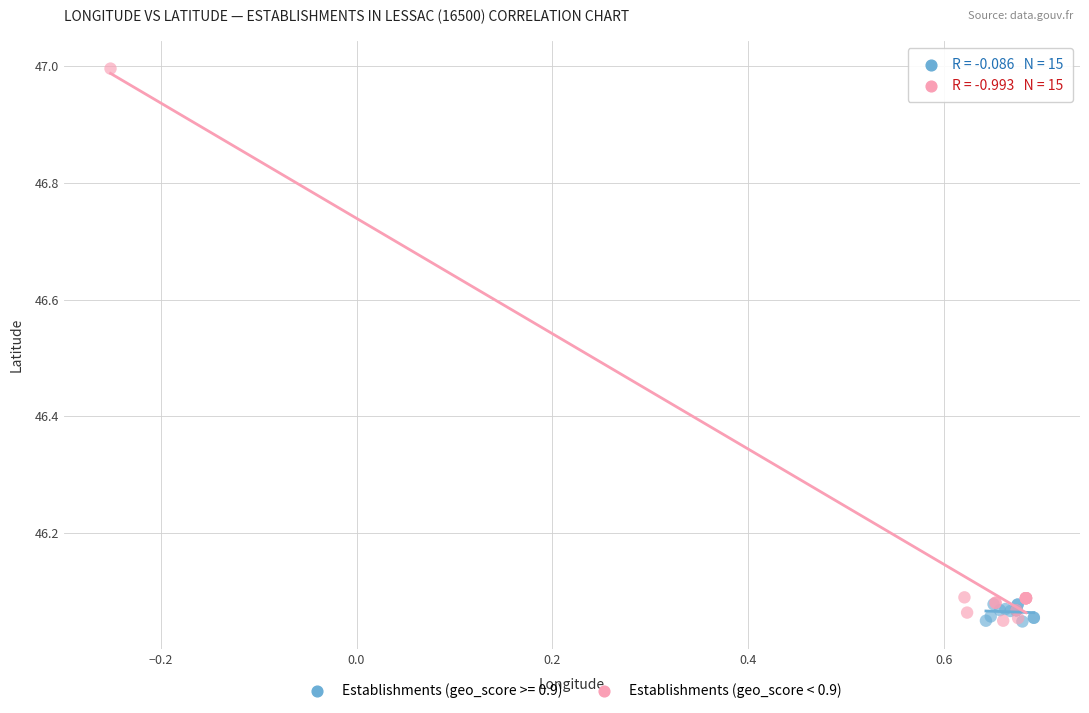

Which series has the largest Y range (max minus min)?

Establishments (geo_score < 0.9)